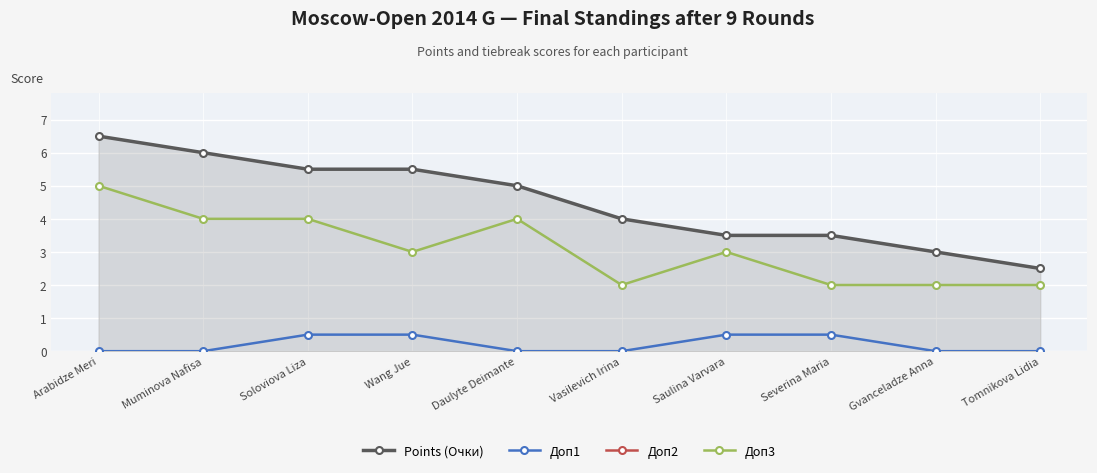

At which category is the sum across all series the highest?

Arabidze Meri